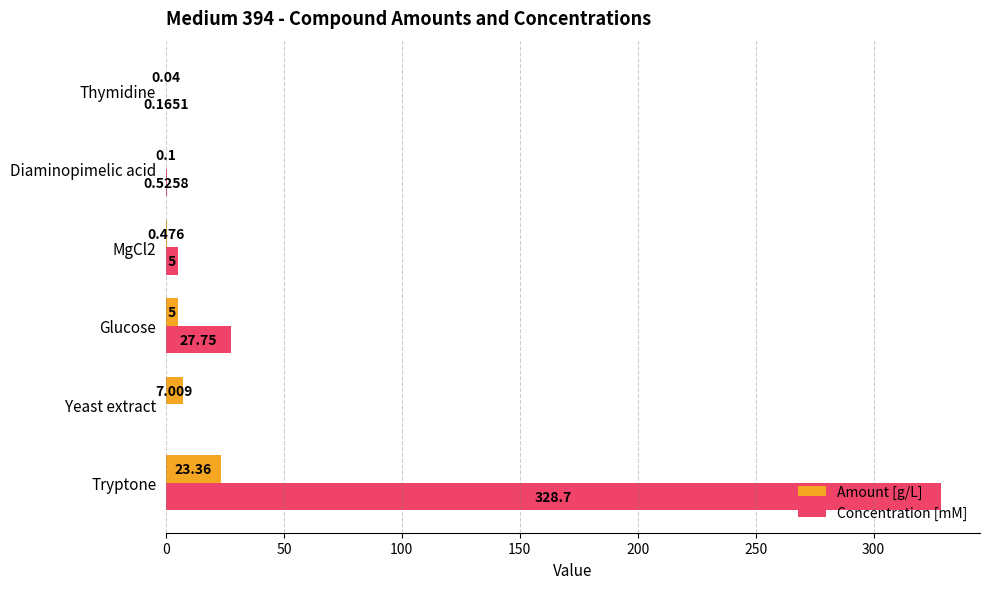

Which series has the largest total across all categories?

Concentration [mM]